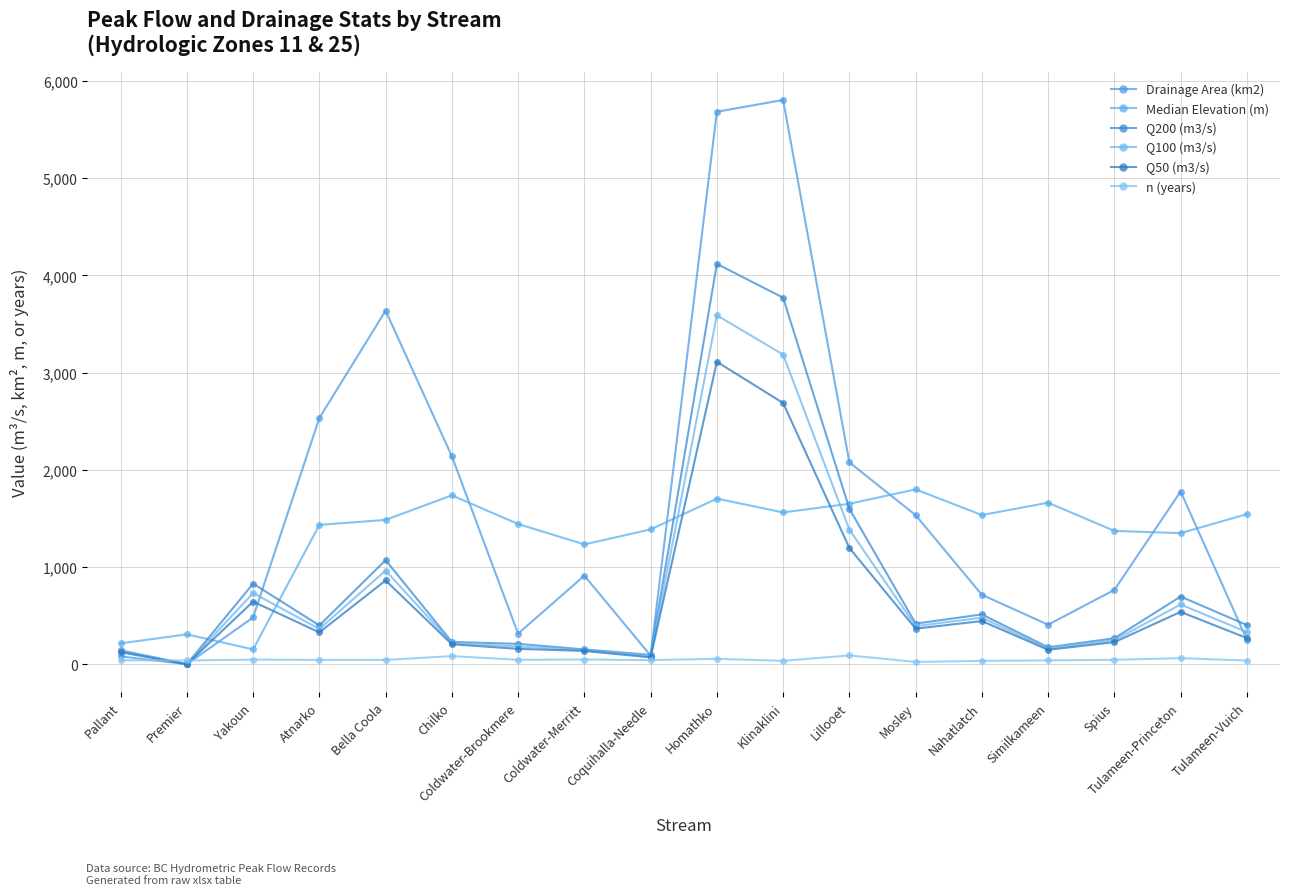

How many series are shown in this chart?

6